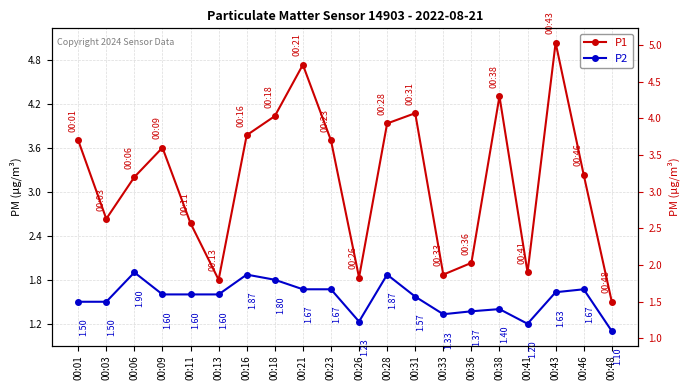

List the series in order of their overall mean, highest first.

P1, P2